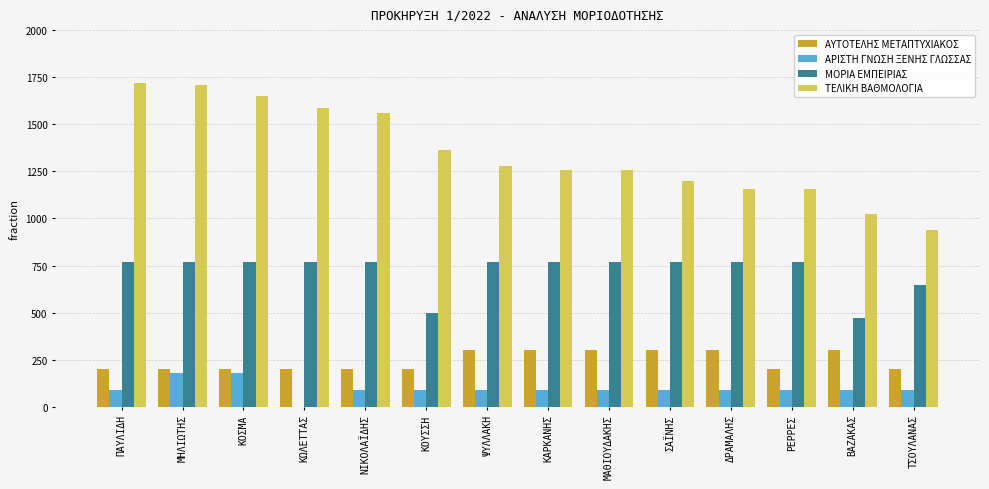

How many data points in ΑΥΤΟΤΕΛΗΣ ΜΕΤΑΠΤΥΧΙΑΚΟΣ are above 200?

6